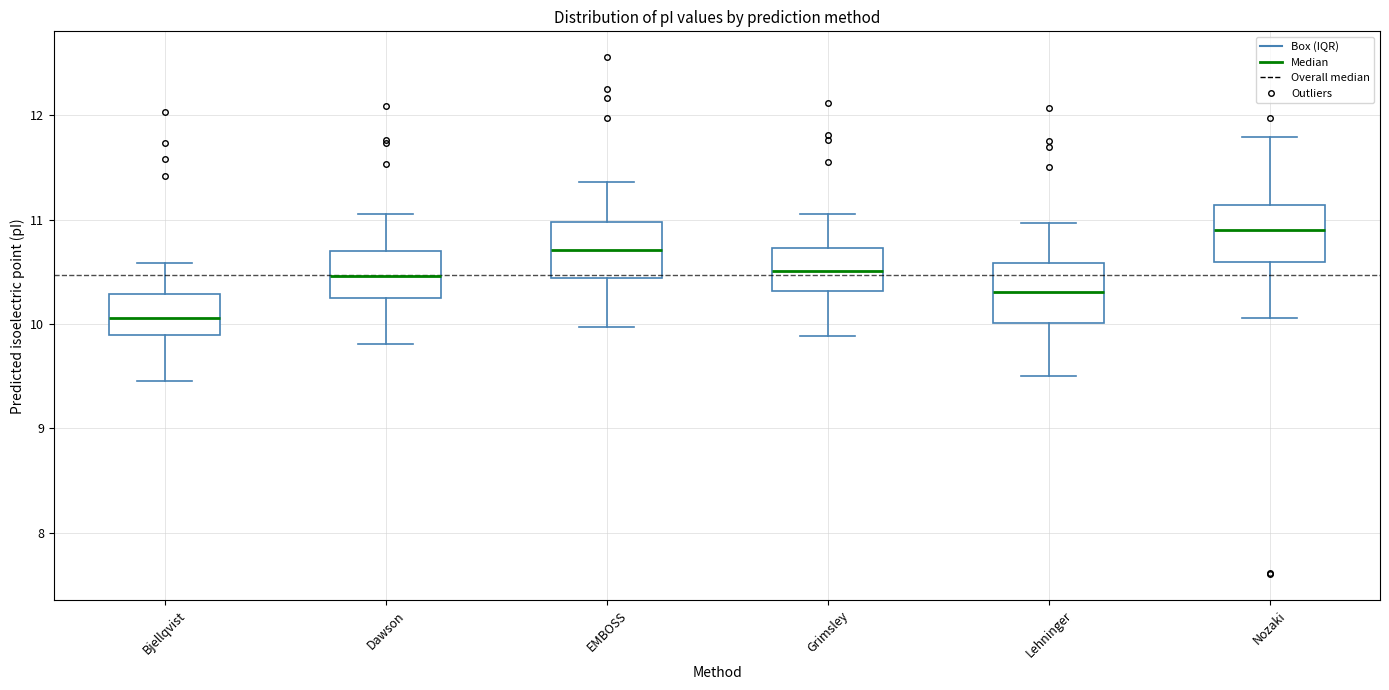

Which box's median line is the highest?

Nozaki